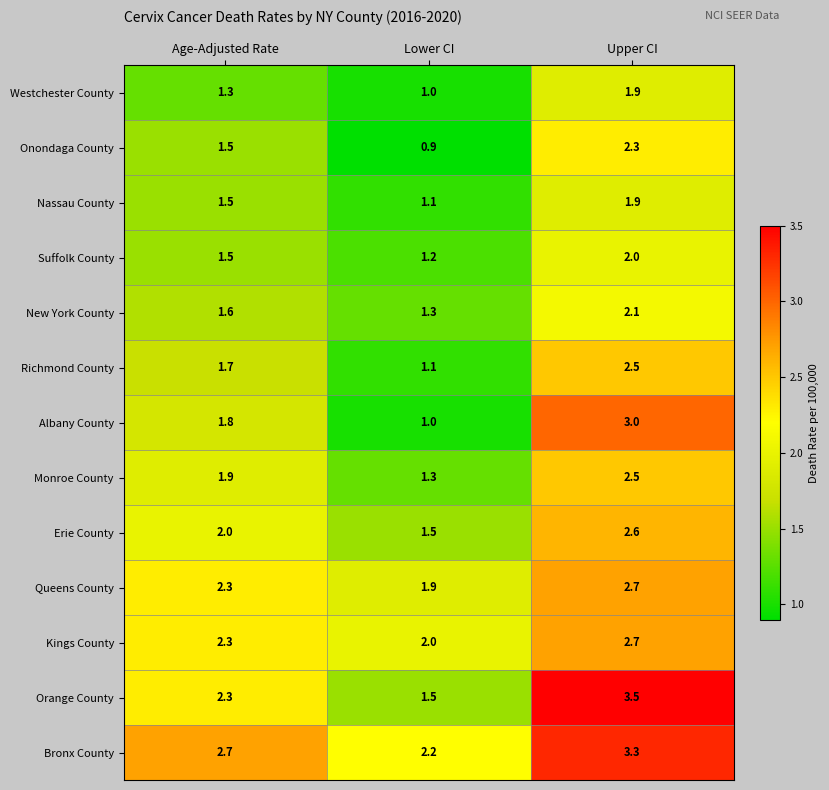

At which category does the chart reach its peak across all series?

Upper CI